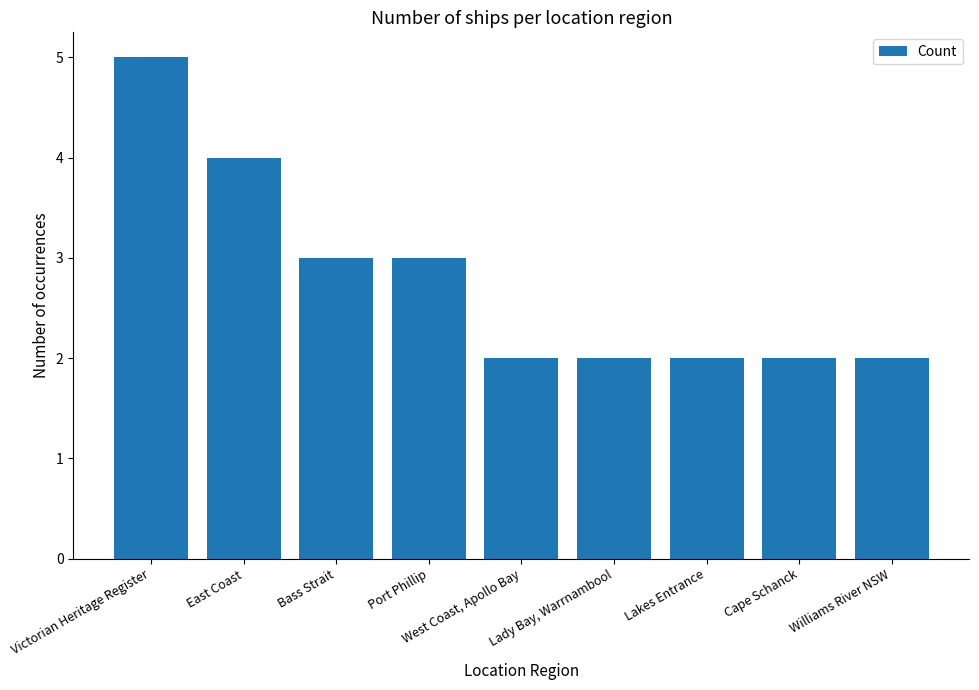

The chart shows a value of 1 at Victorian Heritage Register. True or false?

False